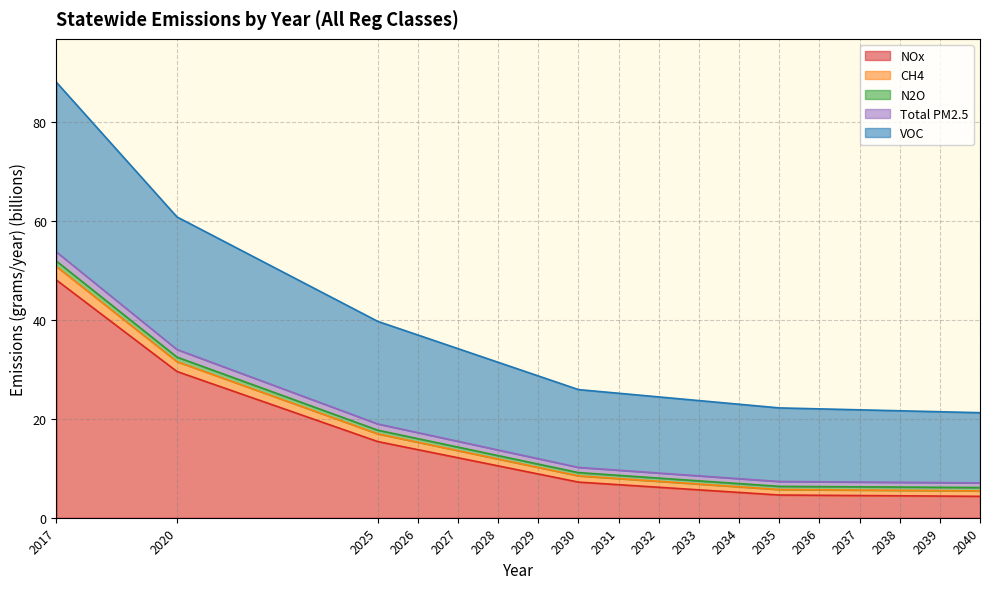

List the labels in order of NOx value, smallest first.

2040, 2039, 2038, 2037, 2036, 2035, 2034, 2033, 2032, 2031, 2030, 2029, 2028, 2027, 2026, 2025, 2020, 2017